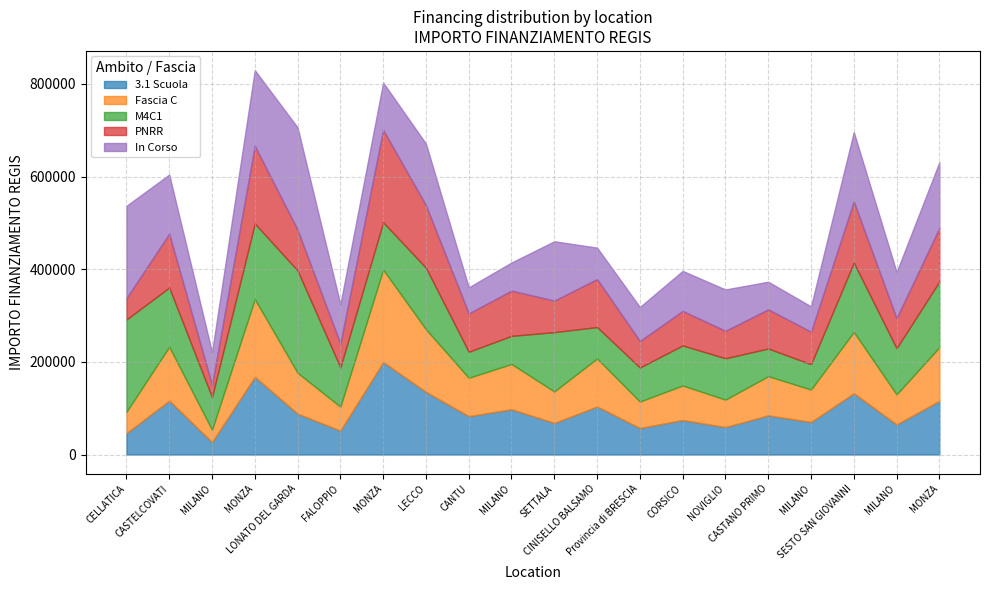

What is the total value across all series at SESTO SAN GIOVANNI?

696047.8